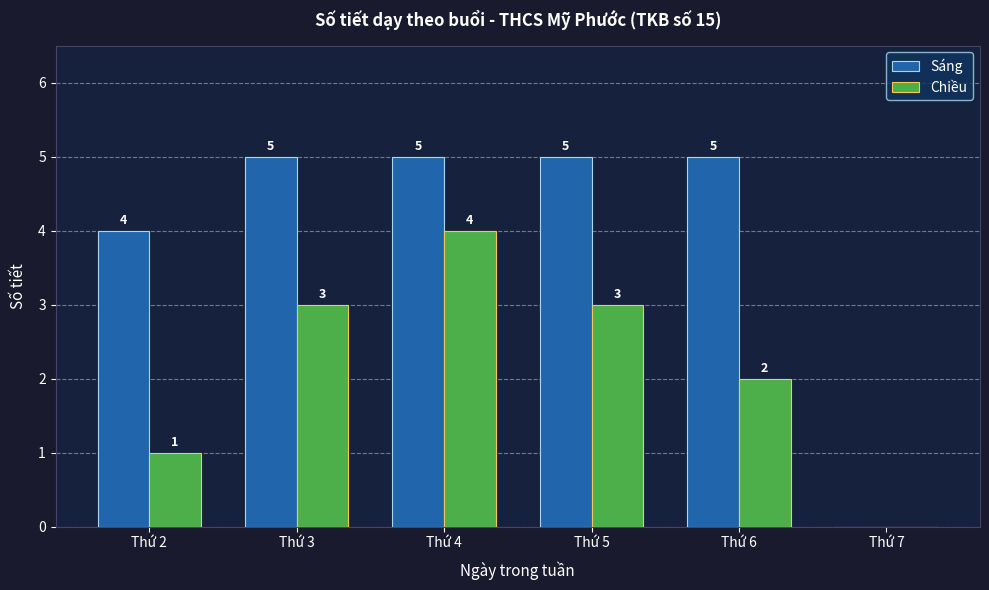

What is the highest value of the Chiều series?

4